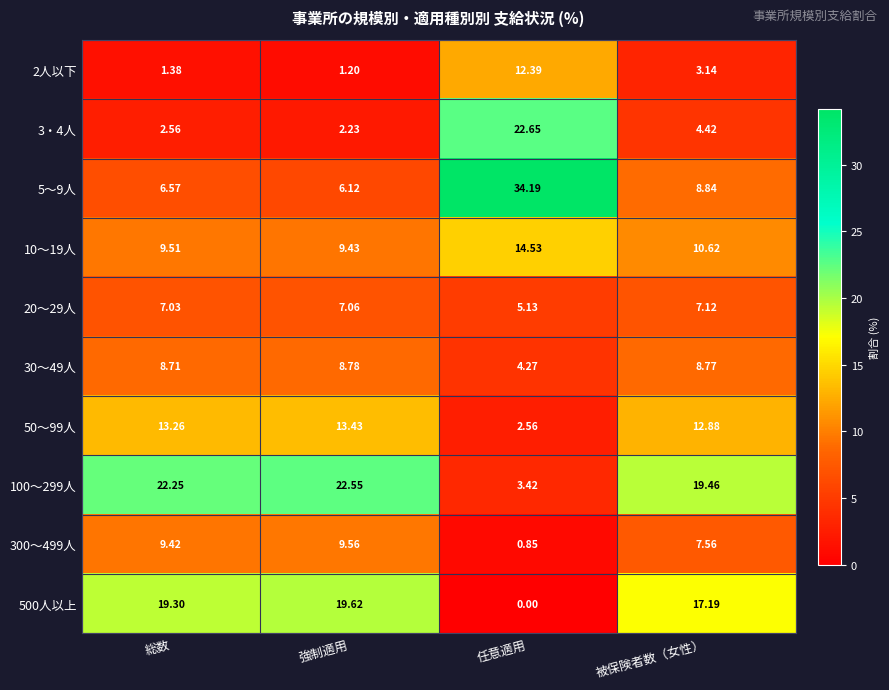

At which category is the sum across all series the highest?

被保険者数（女性）